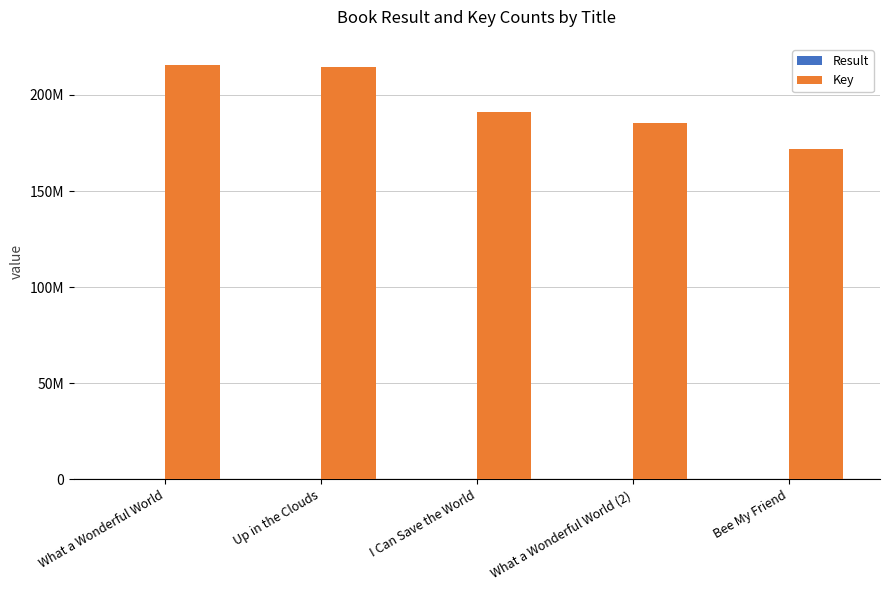

At which label does Result reach its minimum?

What a Wonderful World